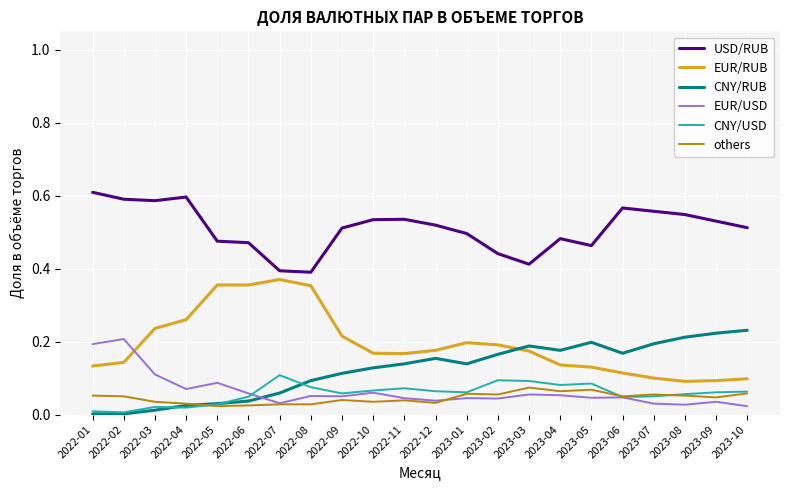

What position from the right is 2023-02?

9